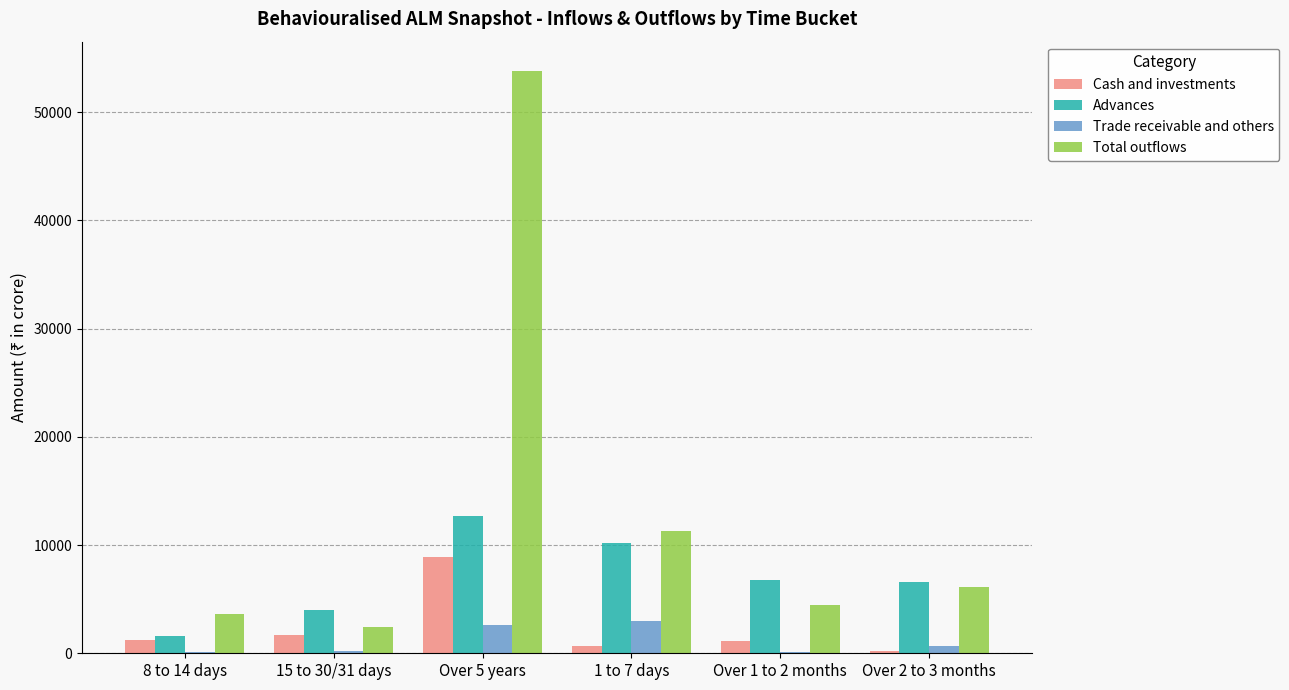

What is the sum of the Advances values at Over 1 to 2 months and 15 to 30/31 days?

10805.0